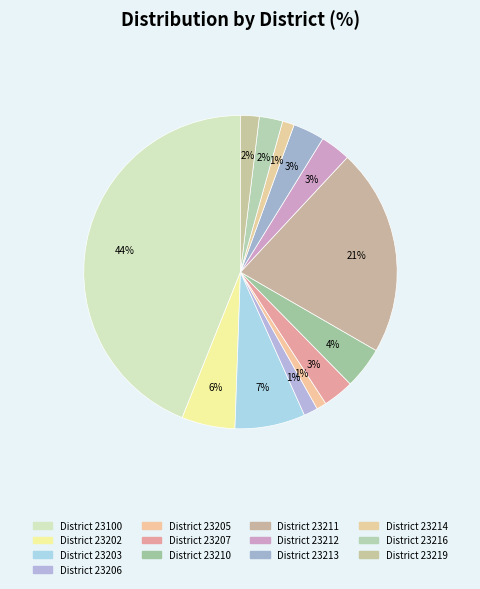

Count the number of slices in the pie.

13